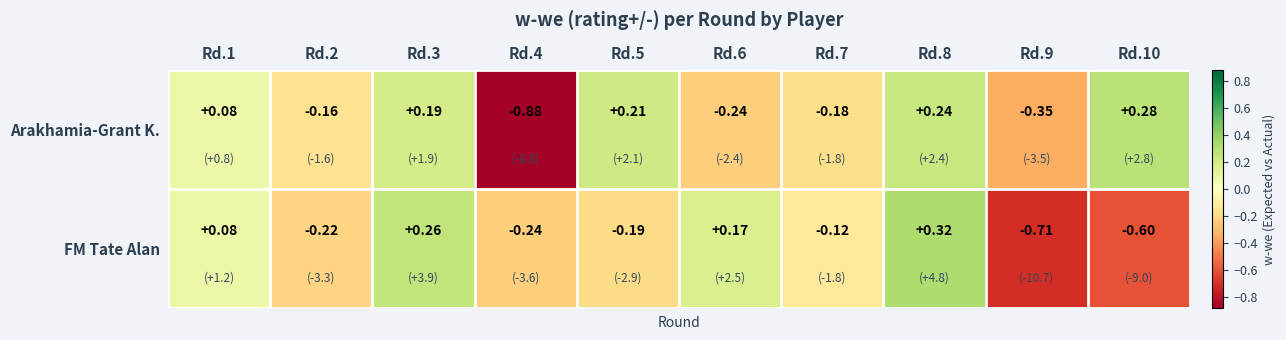

Which series has the widest spread of values?

Arakhamia-Grant K.